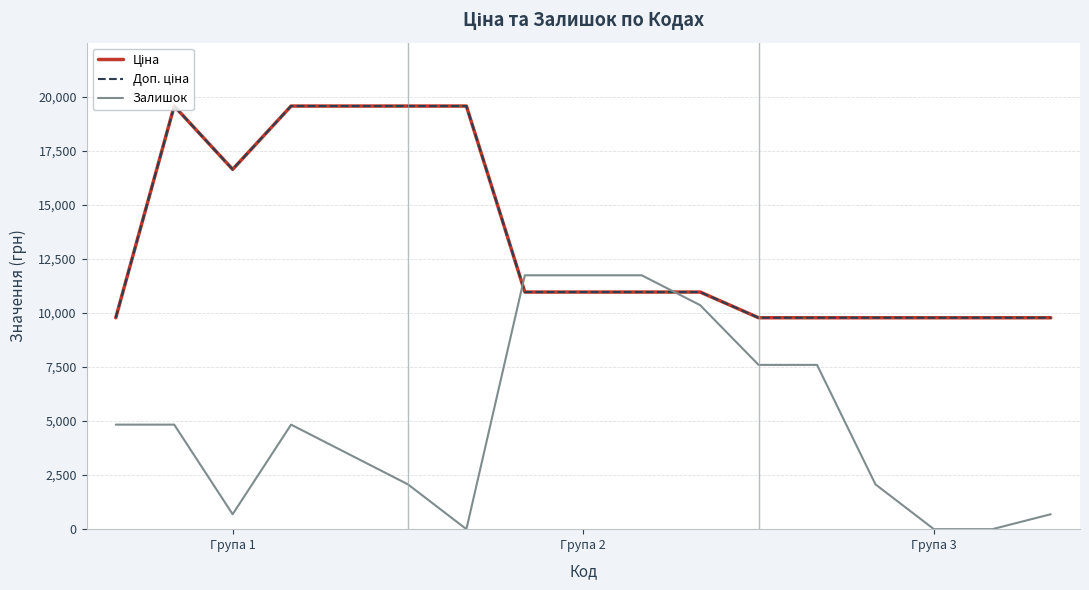

Where does the Залишок series first go above 4833?

Група 1